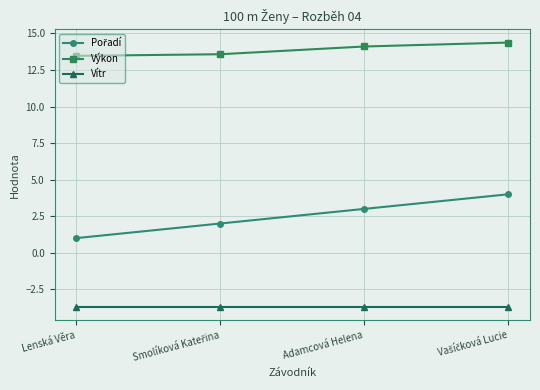

How many lines are shown in the chart?

3